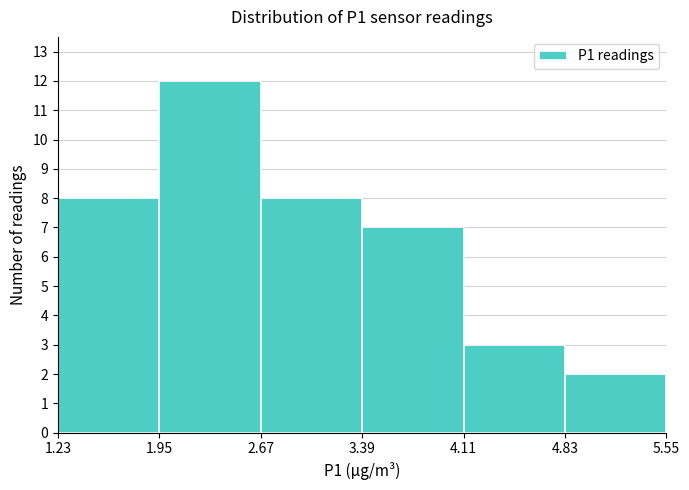

Which range on the x-axis has the tallest bar?

1.95 to 2.67